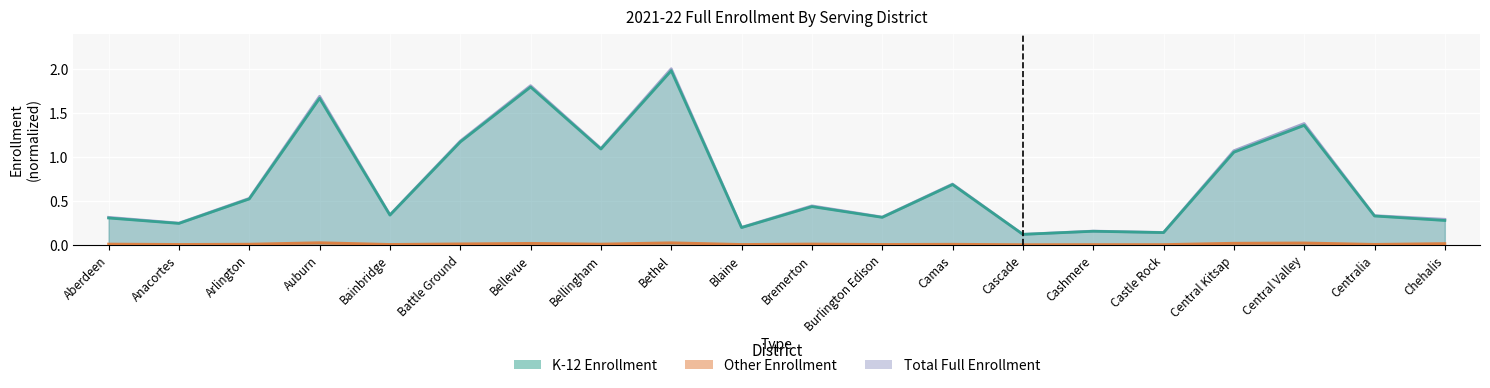

What is the label of the 3rd point from the right?

Central Valley